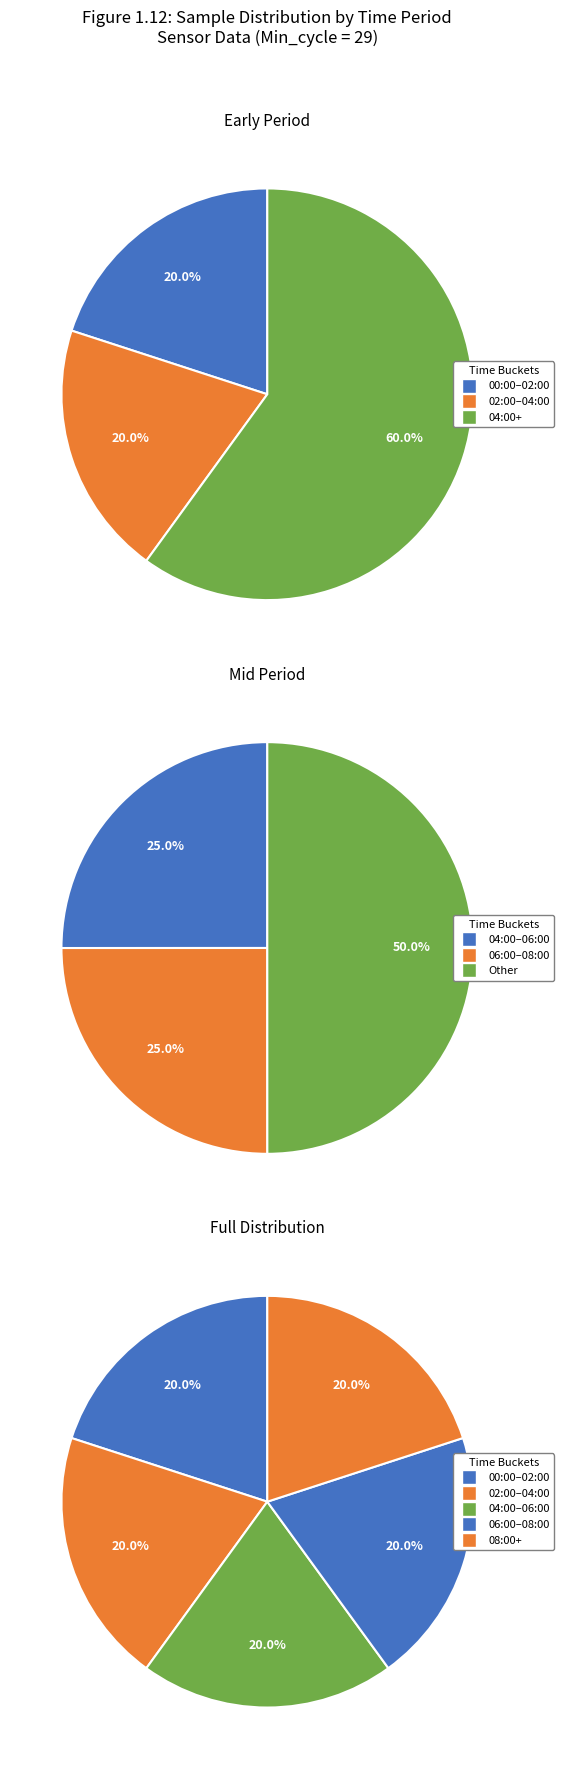

Is it true that 24 is 1% of the pie?

False